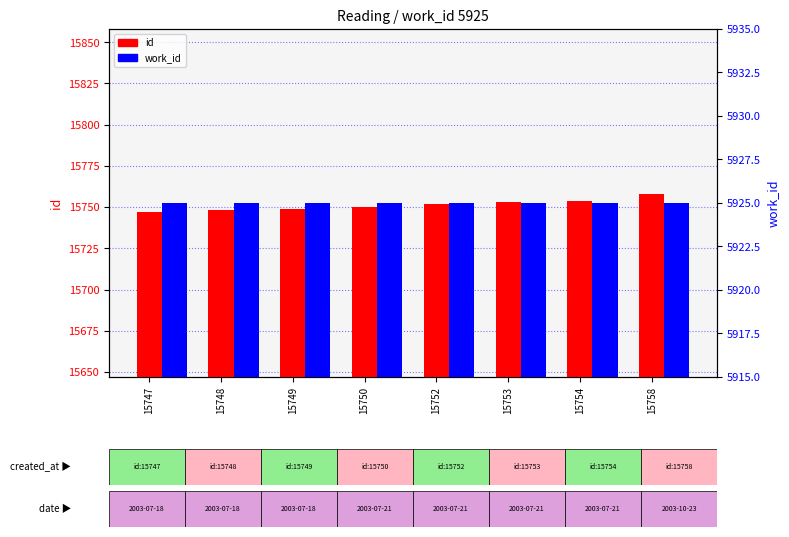

Reading left to right, transcribe all the data shown in this chart.

id: 15747=15747	15748=15748	15749=15749	15750=15750	15752=15752	15753=15753	15754=15754	15758=15758
work_id: 15747=5925	15748=5925	15749=5925	15750=5925	15752=5925	15753=5925	15754=5925	15758=5925